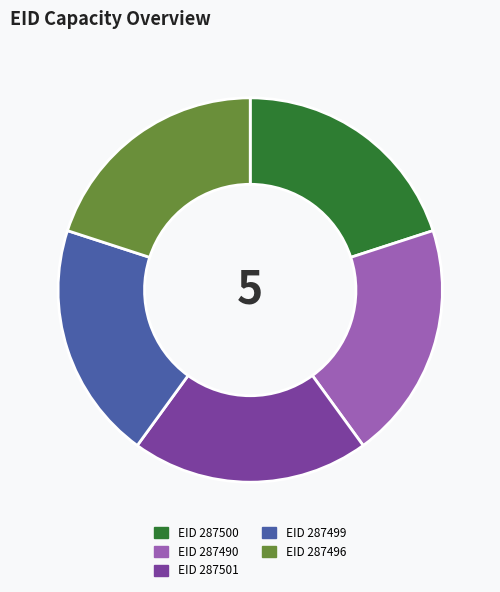

Is there any slice that represents more than half of the pie?

No